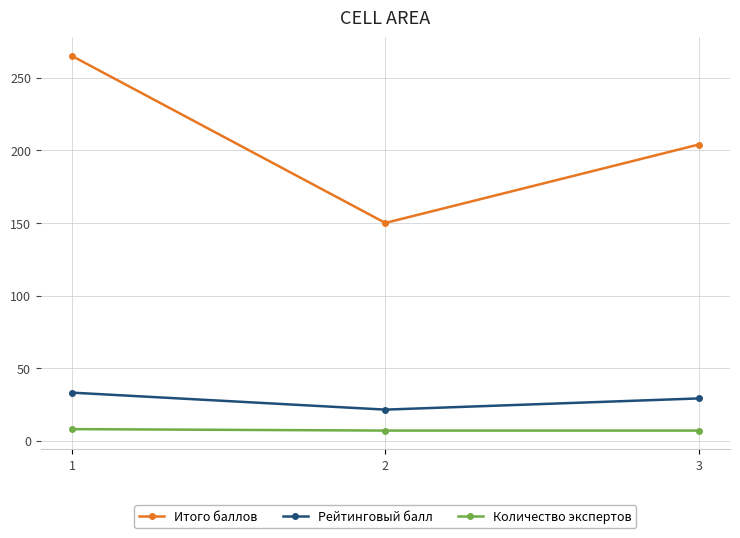

What is the difference between the maximum and minimum values in the Итого баллов series?

115.0